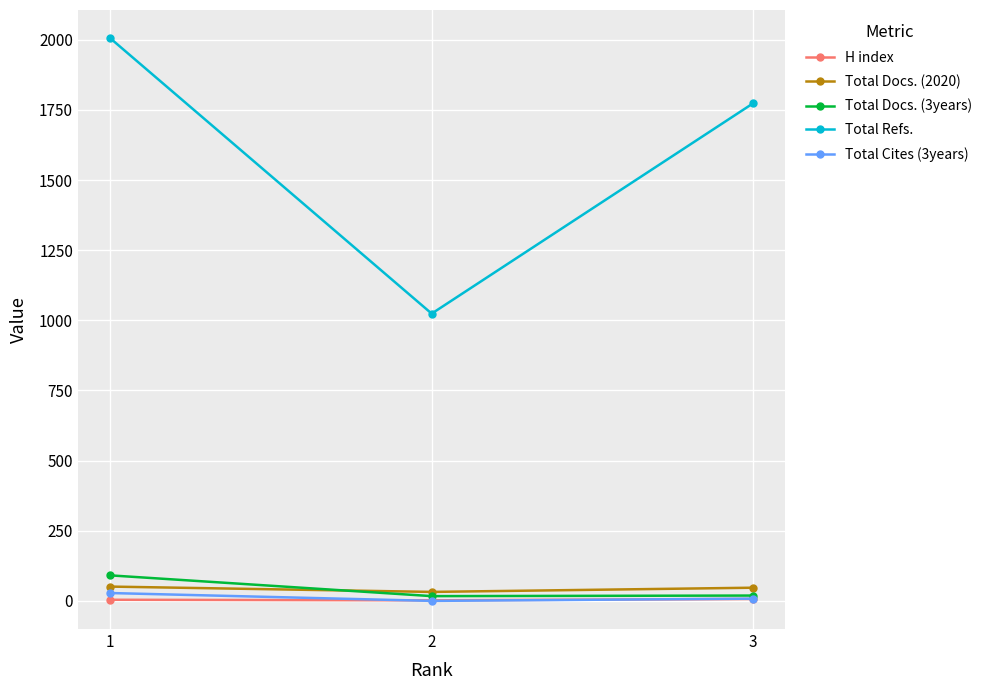

Which series has the largest range (max minus min)?

Total Refs.